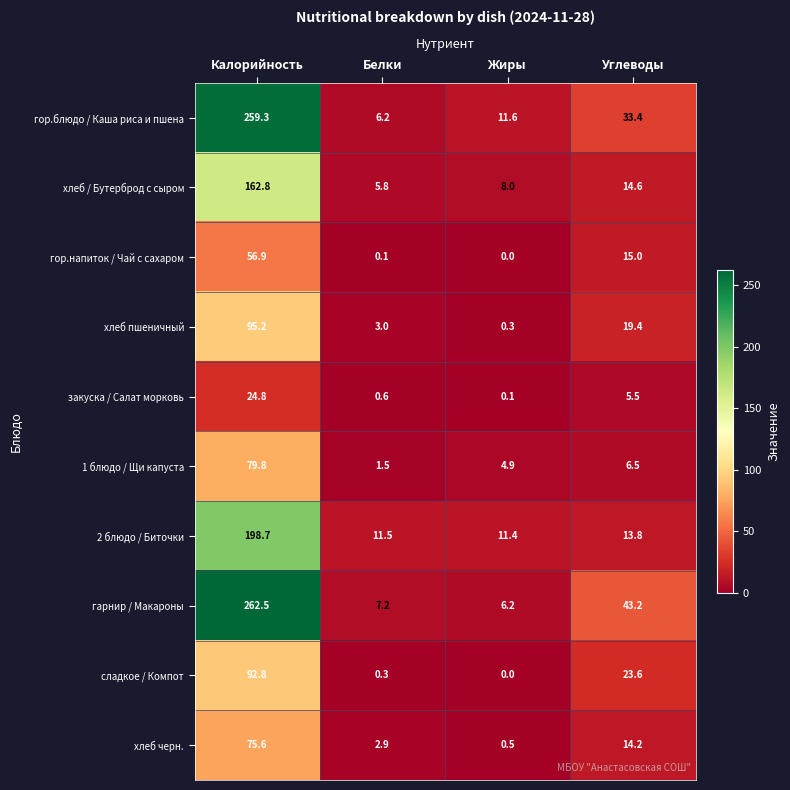

What is the difference between the 1 блюдо / Щи капуста values at Углеводы and Белки?

5.0